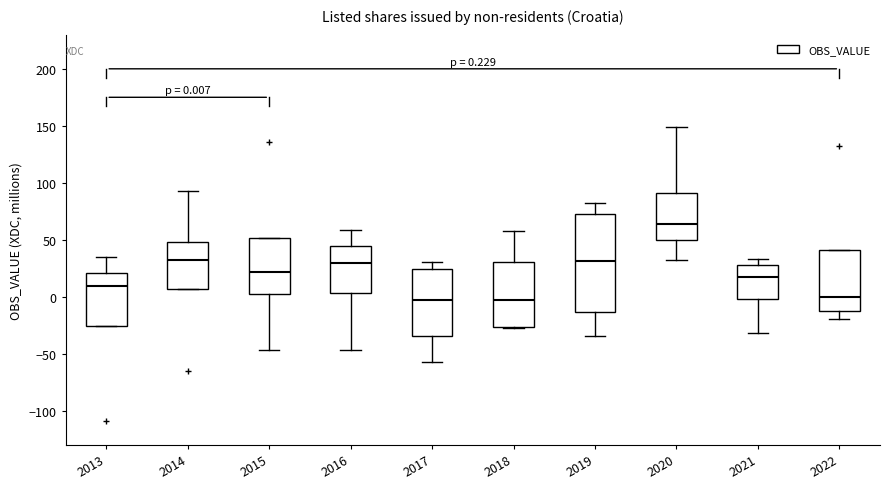

Comparing the boxes themselves (not the whiskers), which one is the tallest?

2019